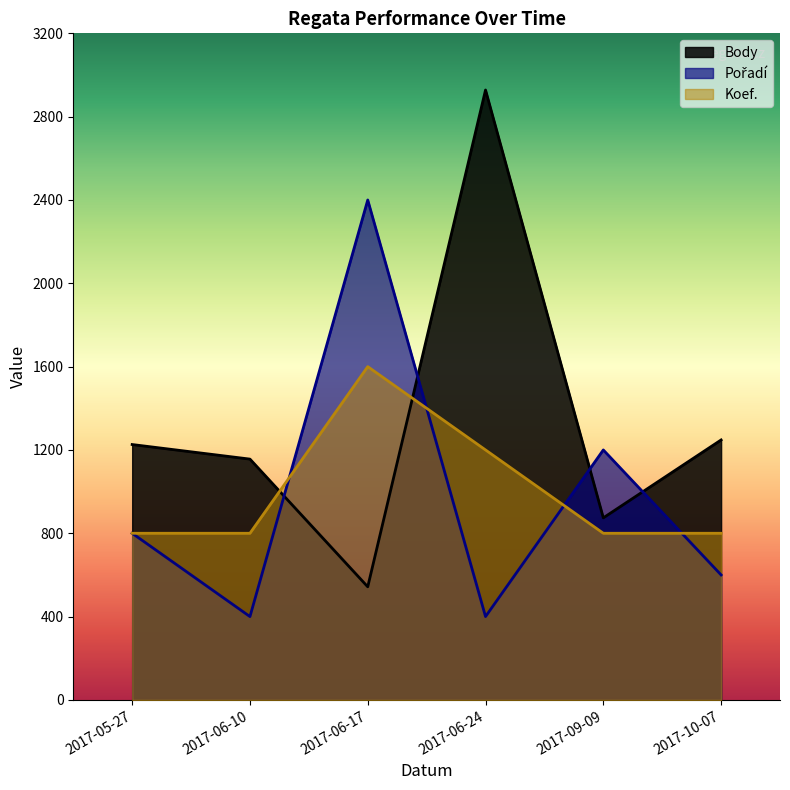

Where does the Body series first go above 1226?

2017-06-24